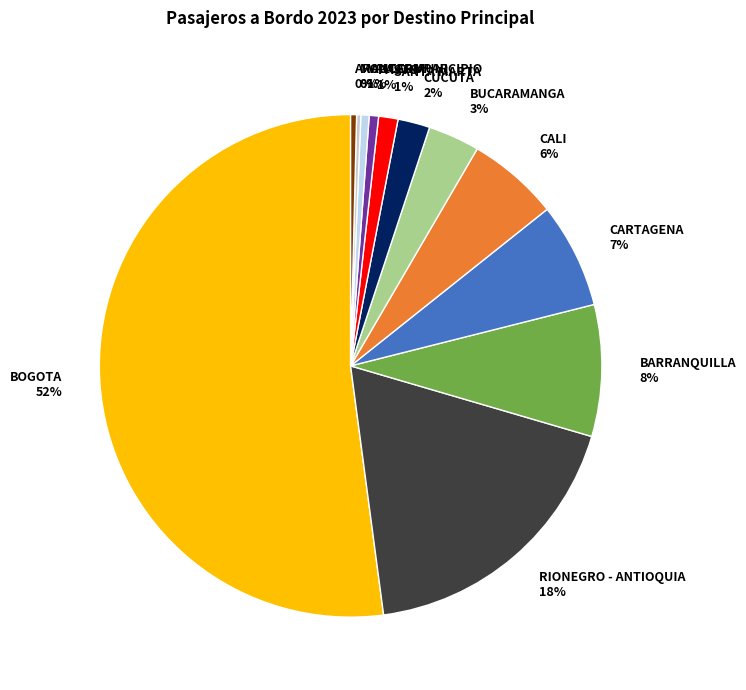

To the nearest percent, what percentage of the pie is VALLEDUPAR?

1%